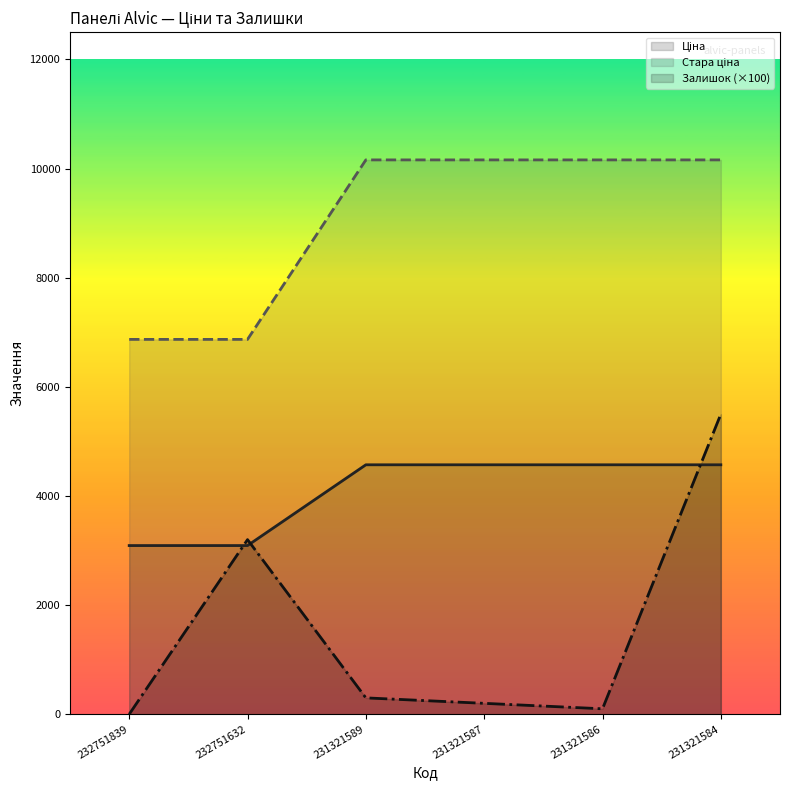

What is the maximum value shown in the chart?

10158.6